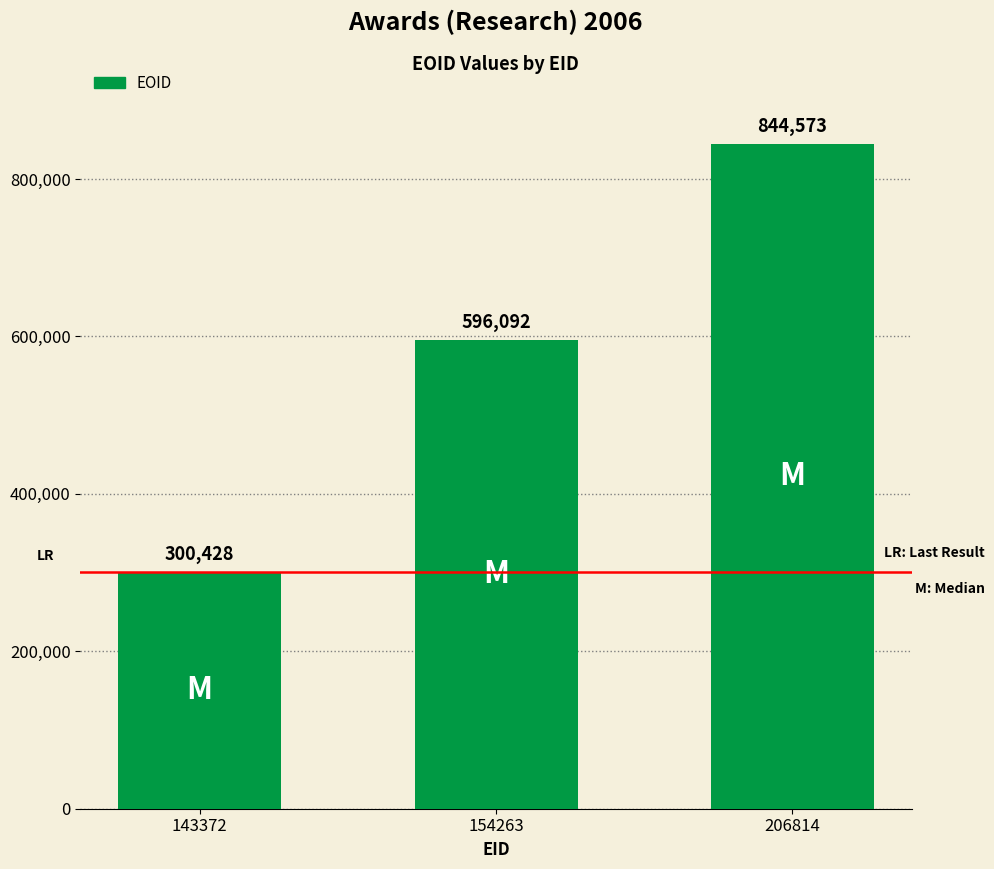

What is the change in value from 154263 to 206814?

+248481